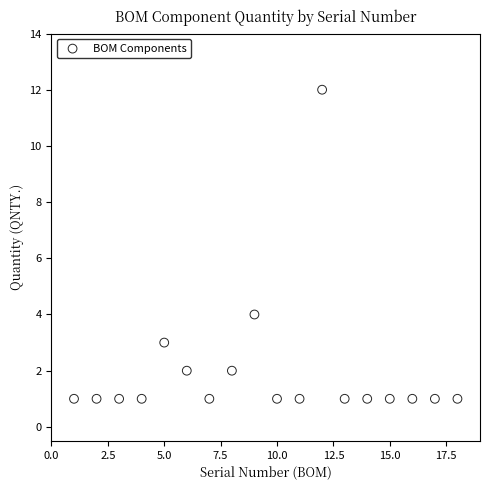

What is the range of X values (max minus min)?

17